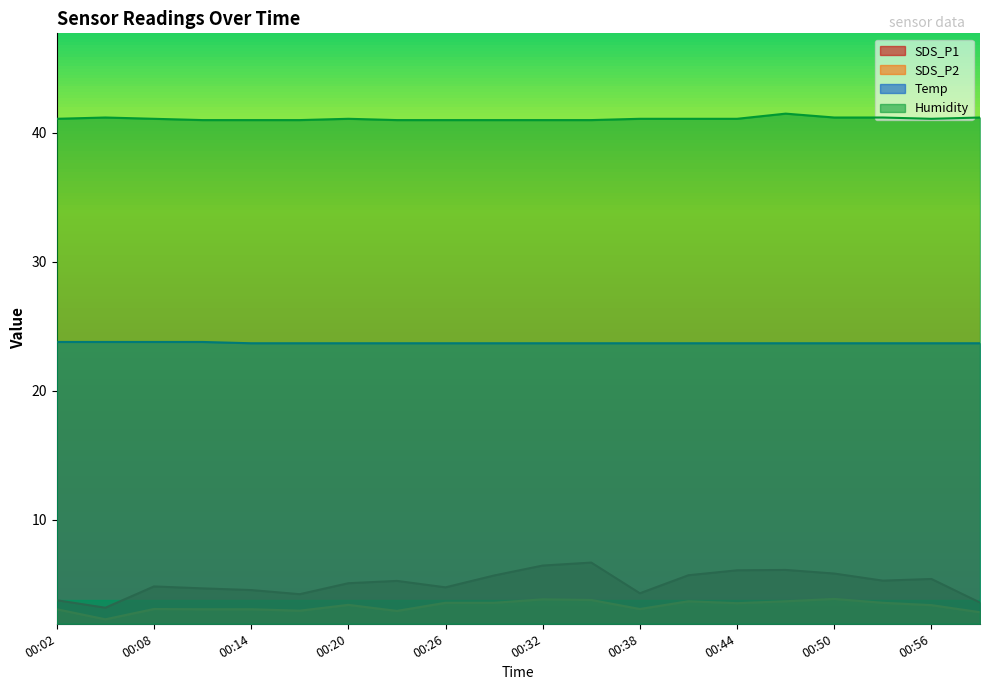

What is the difference between the highest and lowest values at 00:02?

38.0